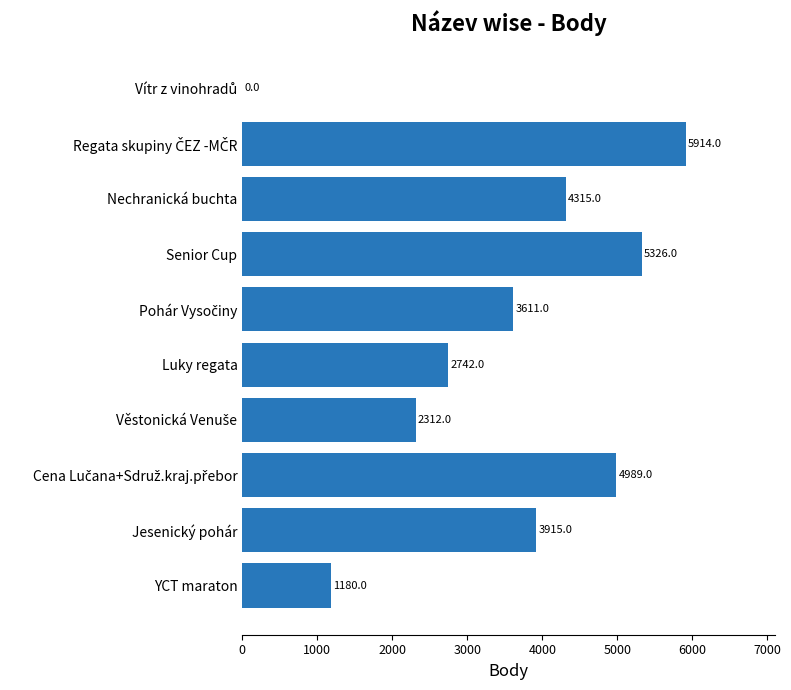

Approximately how many times larger is the value at Nechranická buchta compared to YCT maraton?

3.7